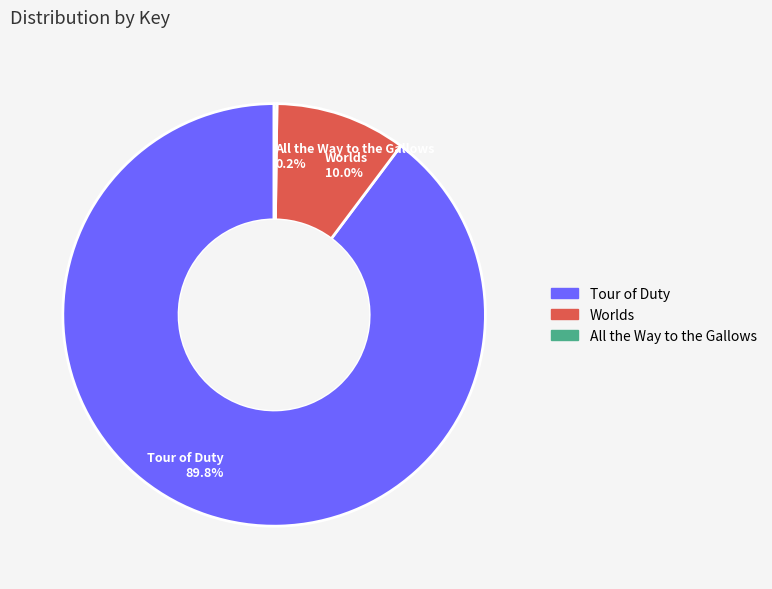

How much of the chart is everything except Worlds?

90.0%